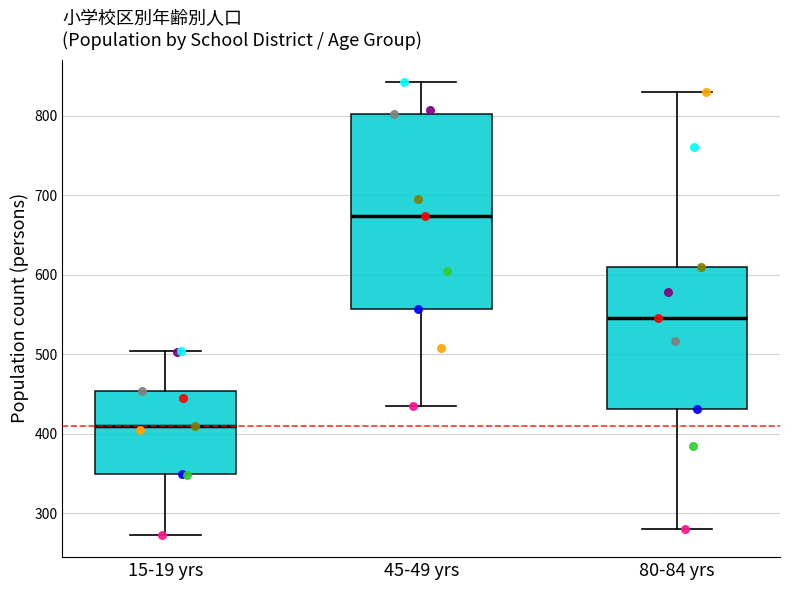

Reading left to right, transcribe this box plot: for each box, give where its median line is, the range the box spans, and where its two whiskers end, as read against the y-axis. The values are not printed on the chart, so give them approximately, as read against the axis.

15-19 yrs: median 410, box 350 to 450, whiskers 270 to 500
45-49 yrs: median 670, box 560 to 800, whiskers 440 to 840
80-84 yrs: median 550, box 430 to 610, whiskers 280 to 830